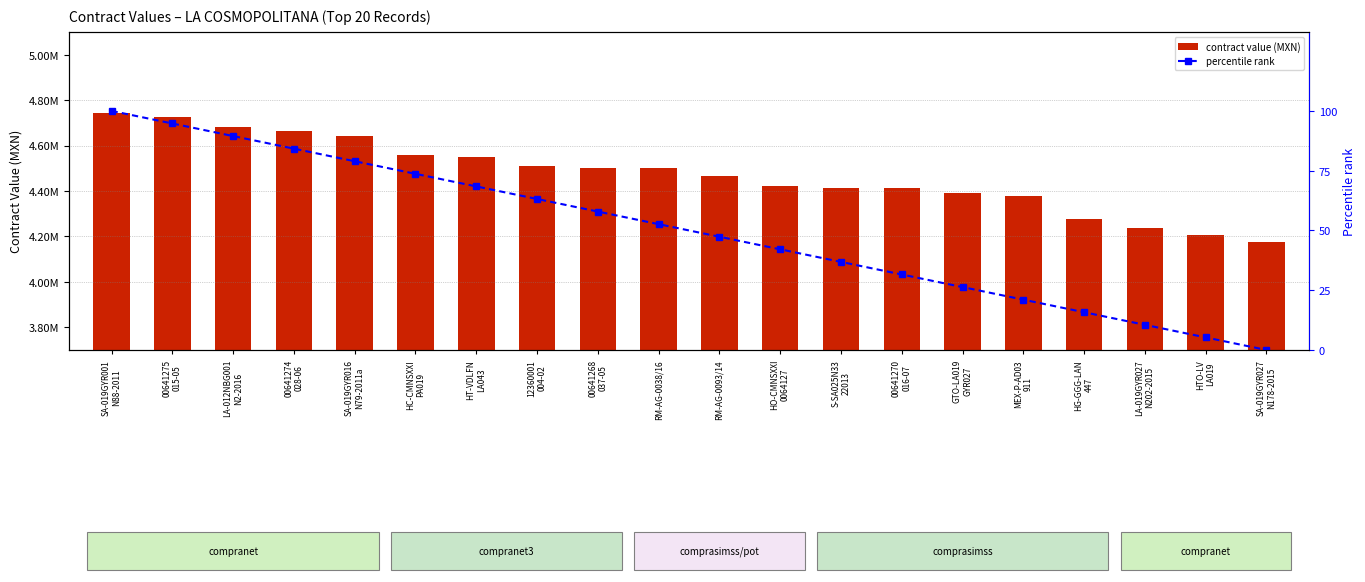

Reading left to right, list all the values displayed in this chart.

contract value (MXN): SA-019GYR001
N88-2011=4741532.4	00641275
015-05=4726611.9	LA-012NBG001
N2-2016=4679999.6	00641274
028-06=4666039.8	SA-019GYR016
N79-2011a=4641561.2	HC-CMNSXXI
PA019=4557793.7	HT-VDLFN
LA043=4548780.0	12360001
004-02=4512199.1	00641268
037-05=4503140.2	RM-AG-0038/16=4500000.1	RM-AG-0093/14=4464601.7	HO-CMNSXXI
0064127=4423228.2	S-SA025N33
22013=4413263.8	00641270
016-07=4411023.2	GTO-LA019
GYR027=4391386.0	MEX-P-AD03
911=4379051.7	HG-GGG-LAN
447=4275034.0	LA-019GYR027
N202-2015=4239299.3	HTO-LV
LA019=4208034.0	SA-019GYR027
N178-2015=4176587.4
percentile rank: SA-019GYR001
N88-2011=100.0	00641275
015-05=94.7	LA-012NBG001
N2-2016=89.5	00641274
028-06=84.2	SA-019GYR016
N79-2011a=78.9	HC-CMNSXXI
PA019=73.7	HT-VDLFN
LA043=68.4	12360001
004-02=63.2	00641268
037-05=57.9	RM-AG-0038/16=52.6	RM-AG-0093/14=47.4	HO-CMNSXXI
0064127=42.1	S-SA025N33
22013=36.8	00641270
016-07=31.6	GTO-LA019
GYR027=26.3	MEX-P-AD03
911=21.1	HG-GGG-LAN
447=15.8	LA-019GYR027
N202-2015=10.5	HTO-LV
LA019=5.3	SA-019GYR027
N178-2015=0.0